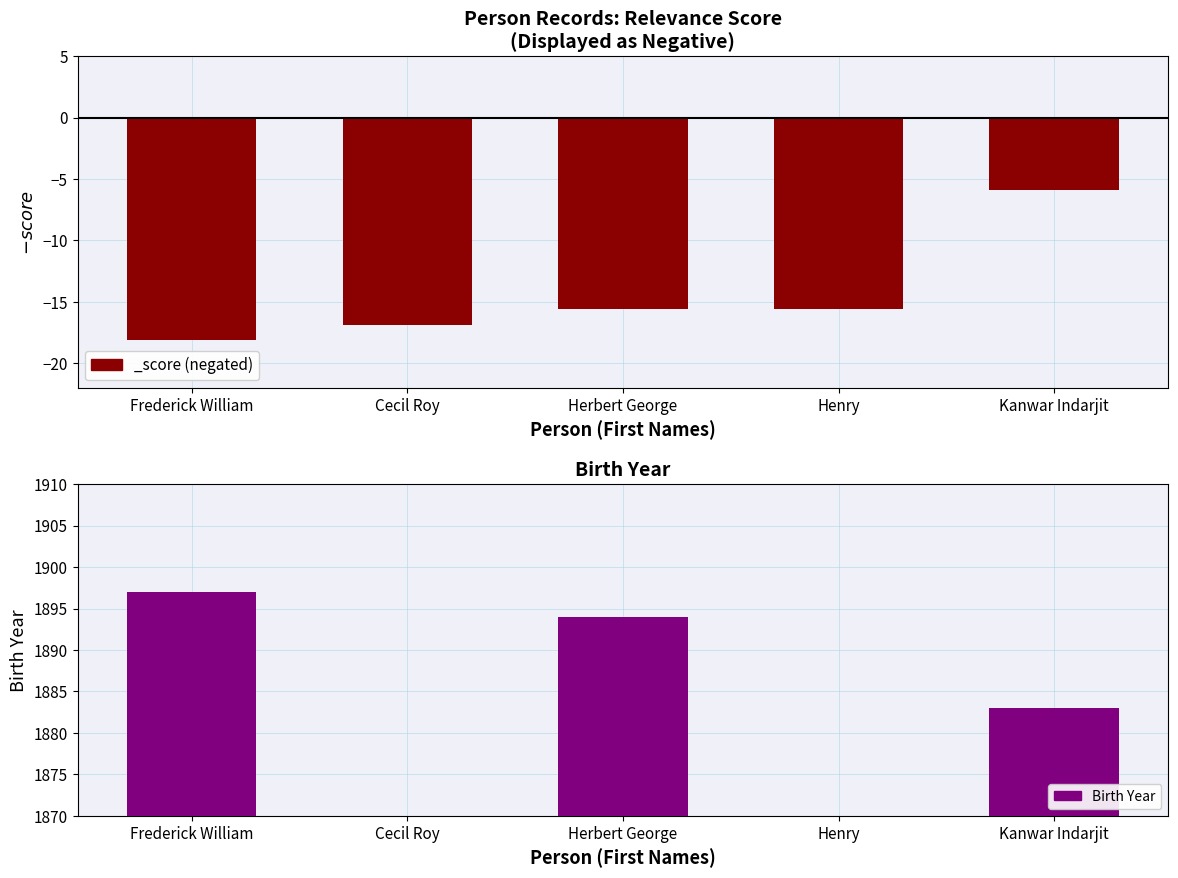

What is the average value?

1135